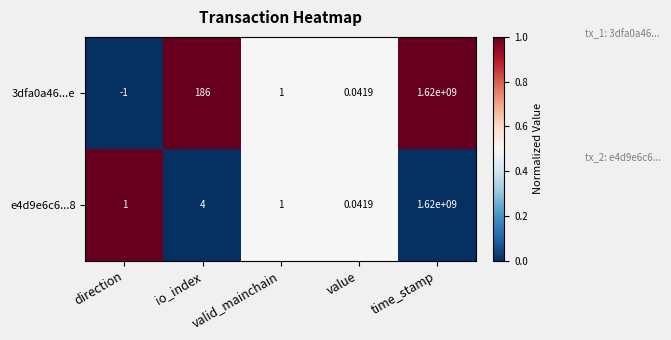

Rank the categories by 3dfa0a46...e value from lowest to highest.

direction, value, valid_mainchain, io_index, time_stamp